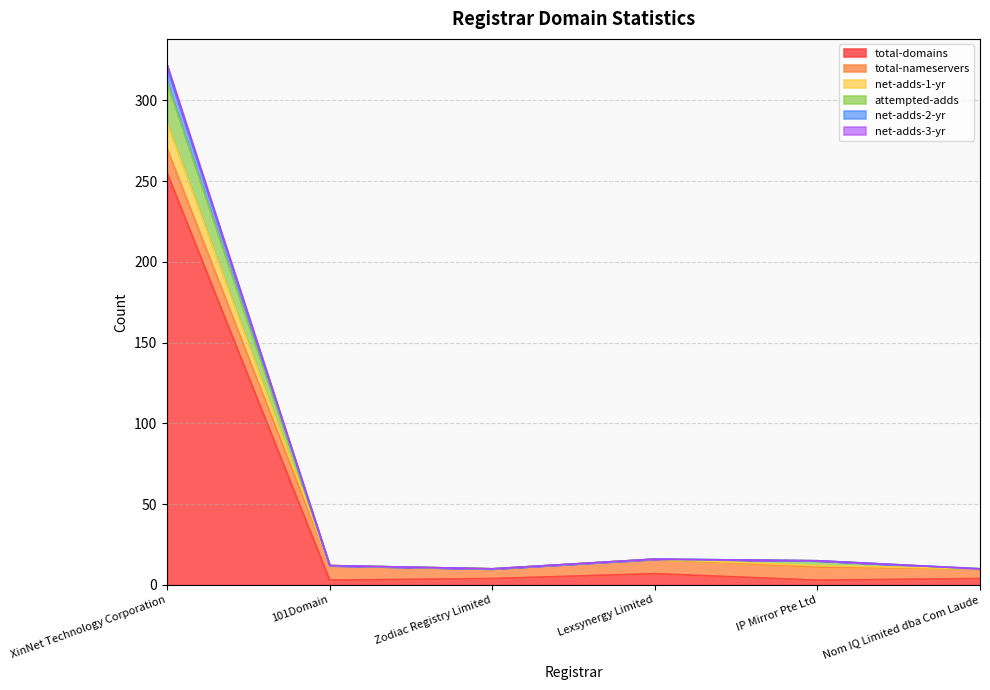

Does the chart have visible grid lines?

Yes